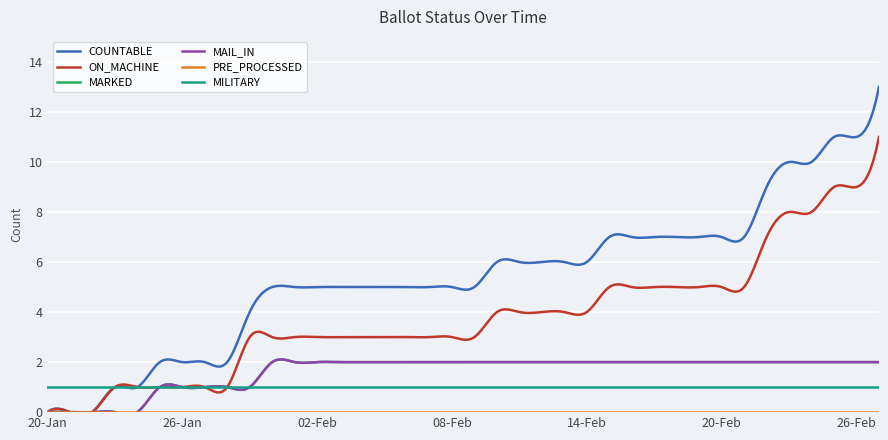

Does the chart have visible grid lines?

Yes